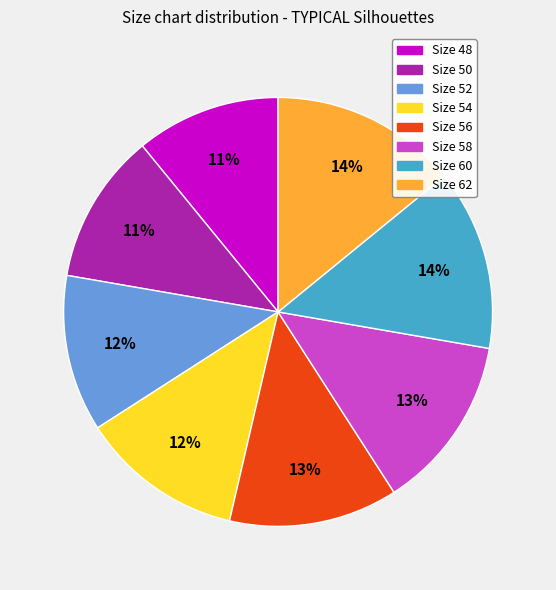

Count the number of slices in the pie.

8